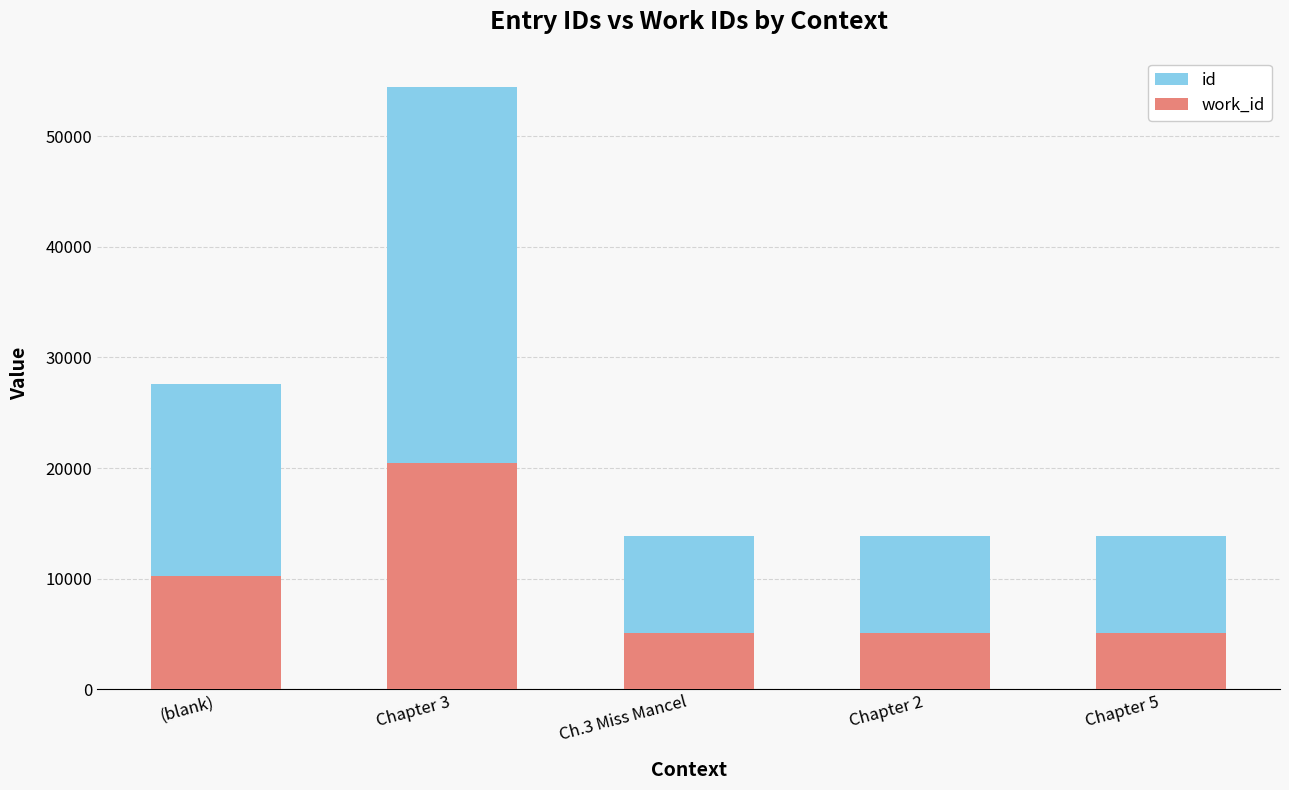

Read the work_id value at (blank), to the nearest 50.

10200